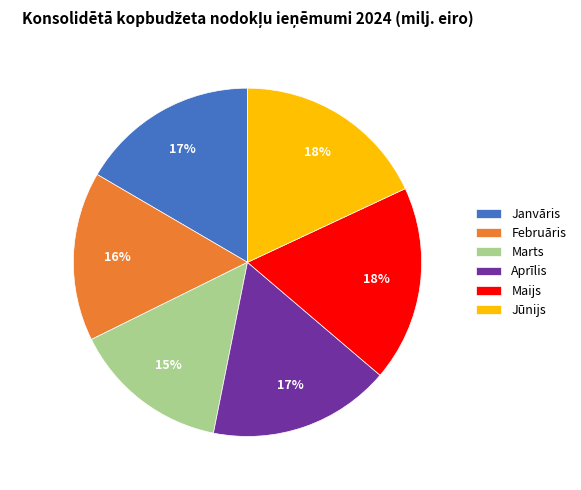

Is there any slice that represents more than half of the pie?

No